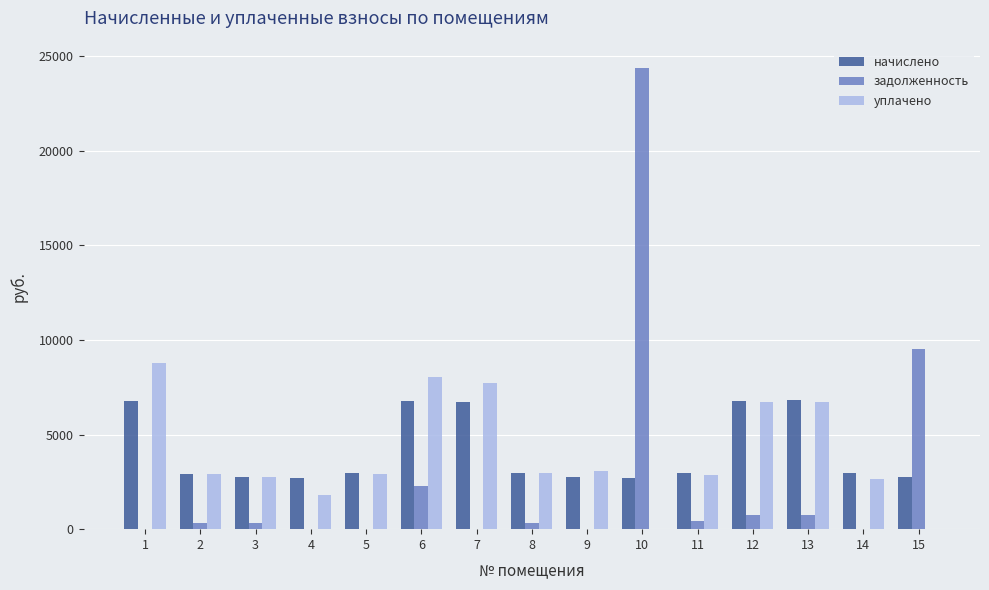

What value does the уплачено series have at 14?

2677.7